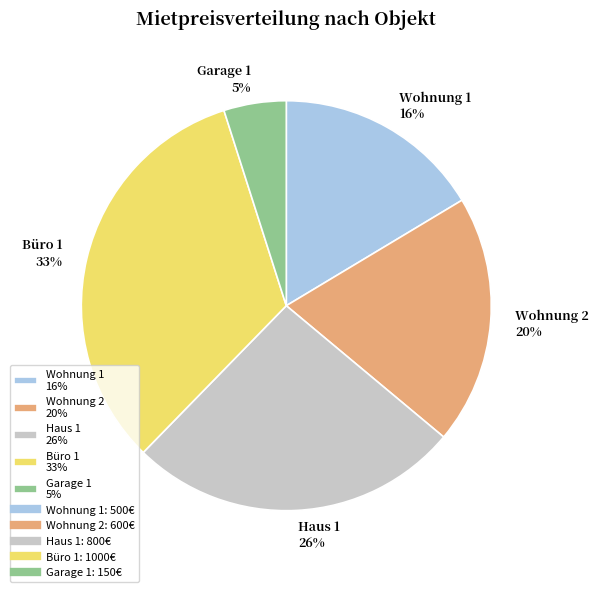

What is the smallest slice in the pie chart?

Garage 1